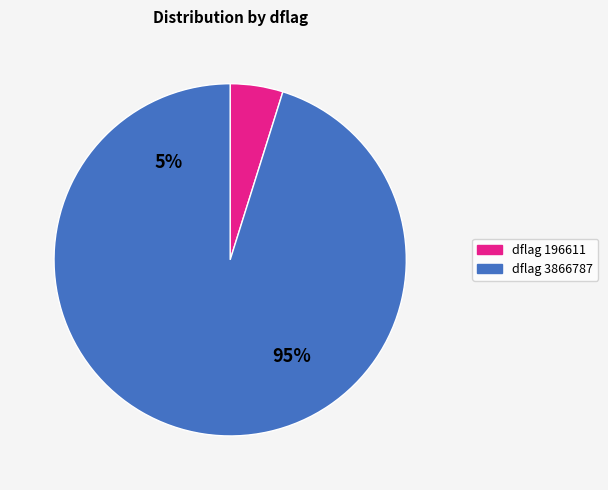

What is the ratio of the value at dflag=3866787 to the value at dflag=196611?

19.7